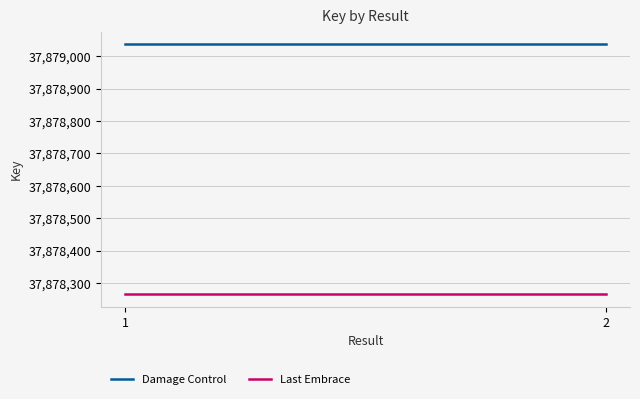

Rank the categories by Damage Control value from highest to lowest.

1, 2